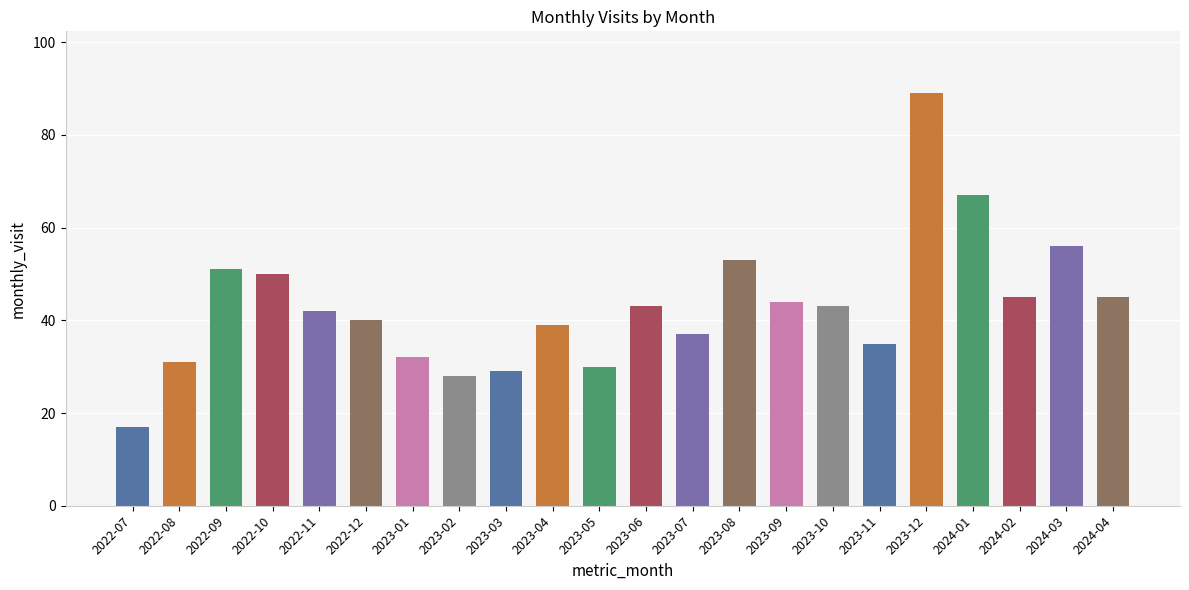

True or false: the data shows 17 at 2022-07.

True